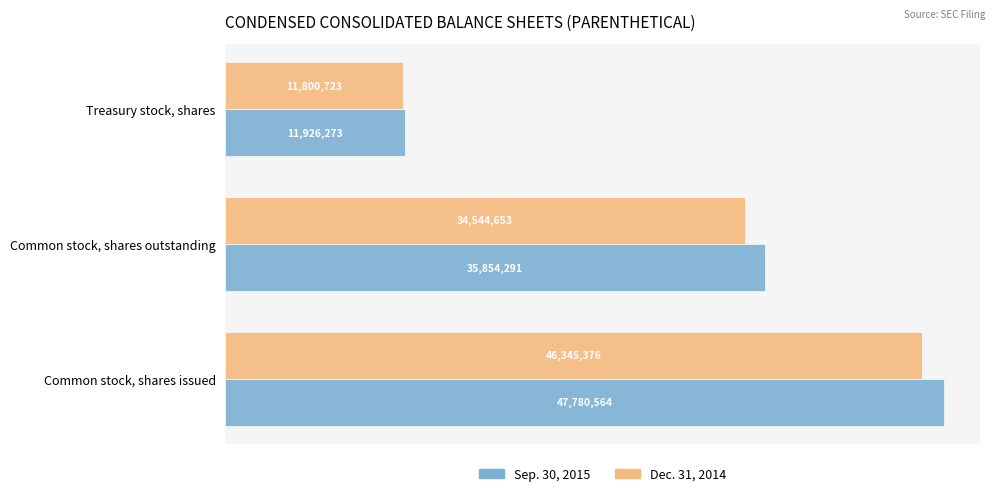

Where is Sep. 30, 2015 nearest to the value 29853418?

Common stock, shares outstanding